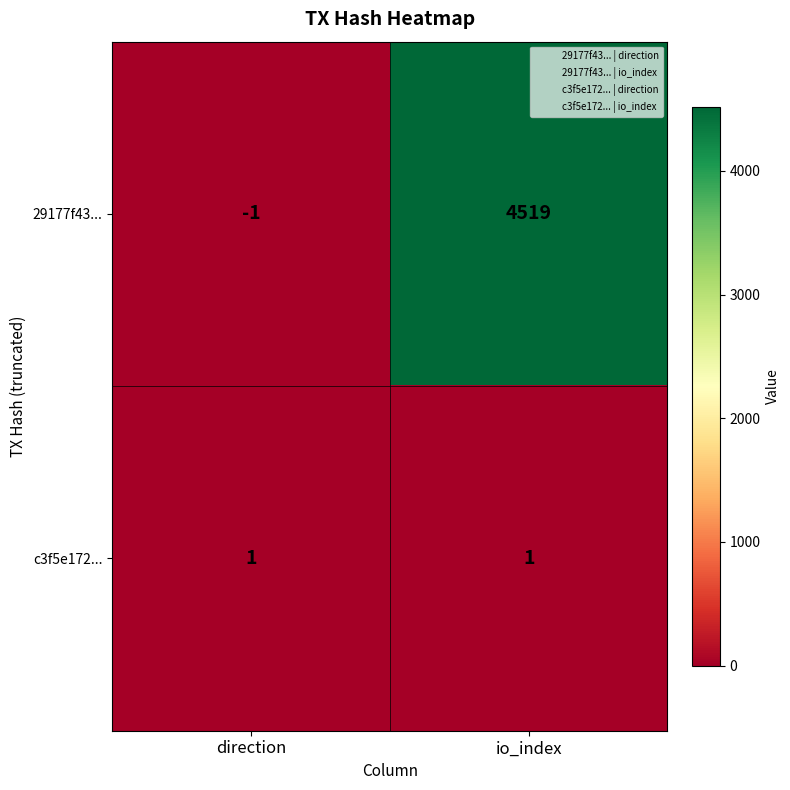

Count the number of categories in the chart.

2